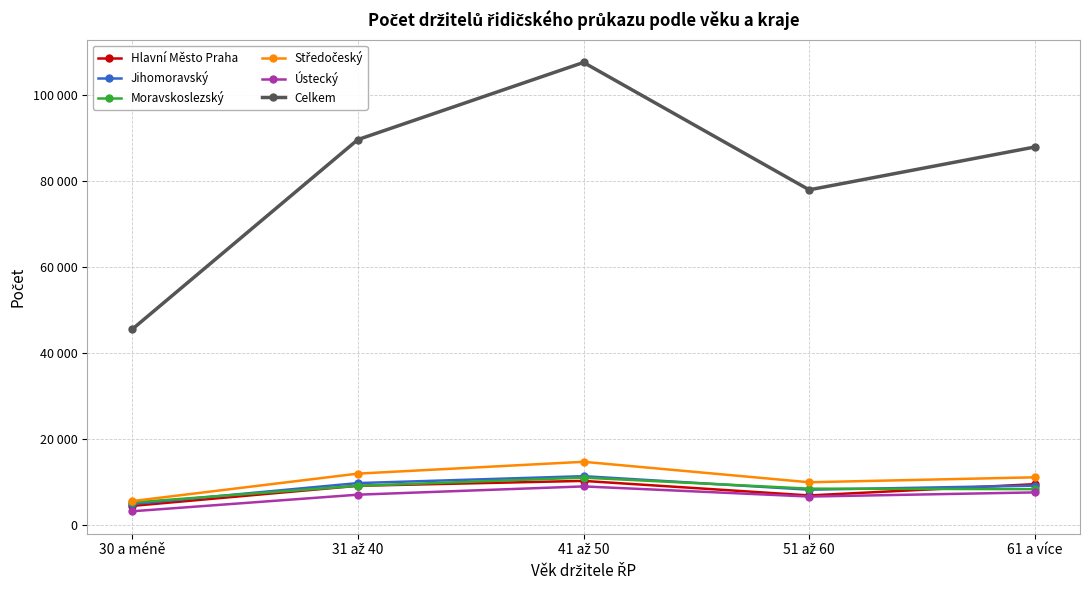

Which category has the lowest value in the Celkem series?

30 a méně